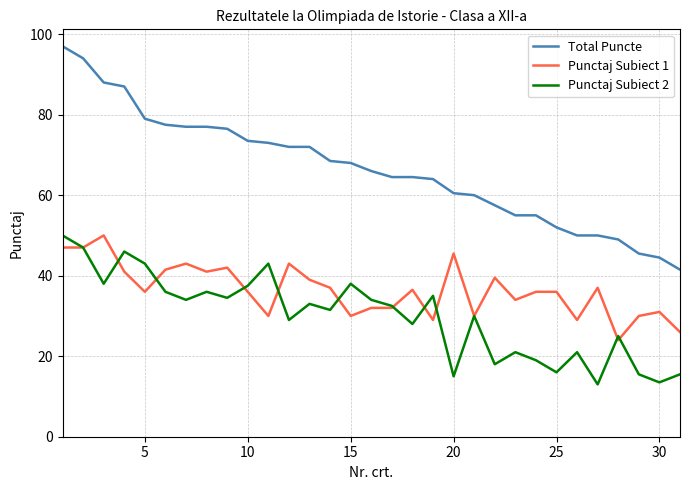

Which series has the largest range (max minus min)?

Total Puncte